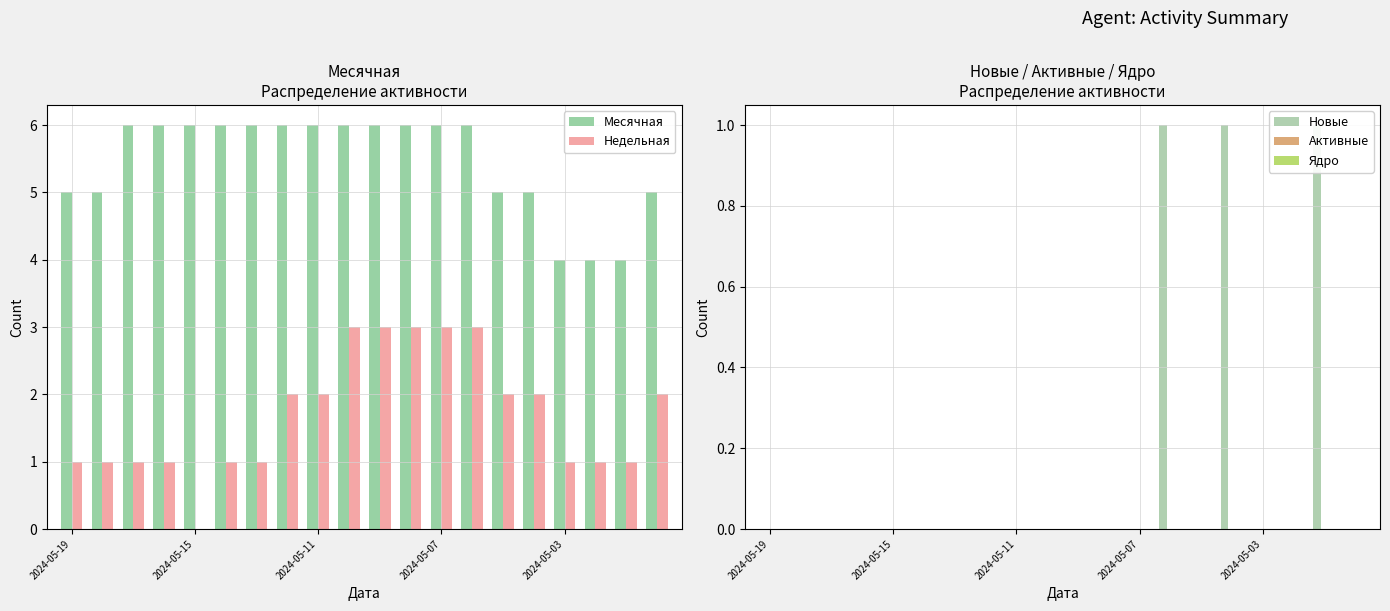

What is the sum of all Недельная values?

34